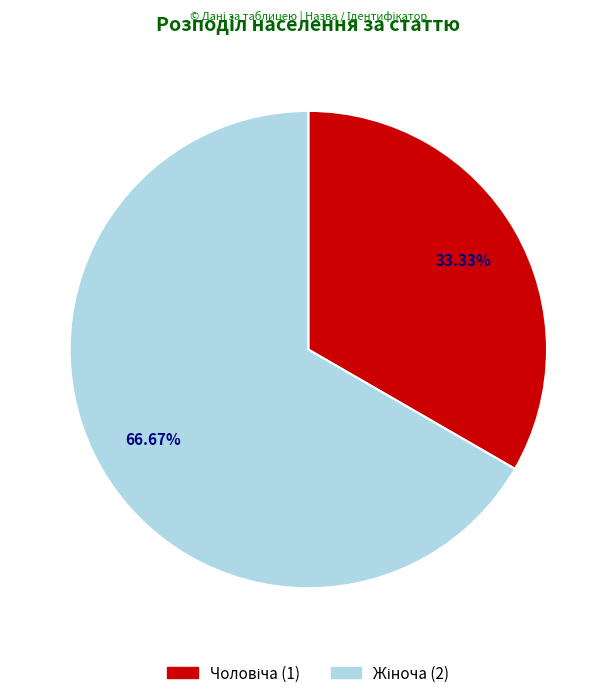

Is the sum of Чоловіча and Жіноча greater than half?

Yes